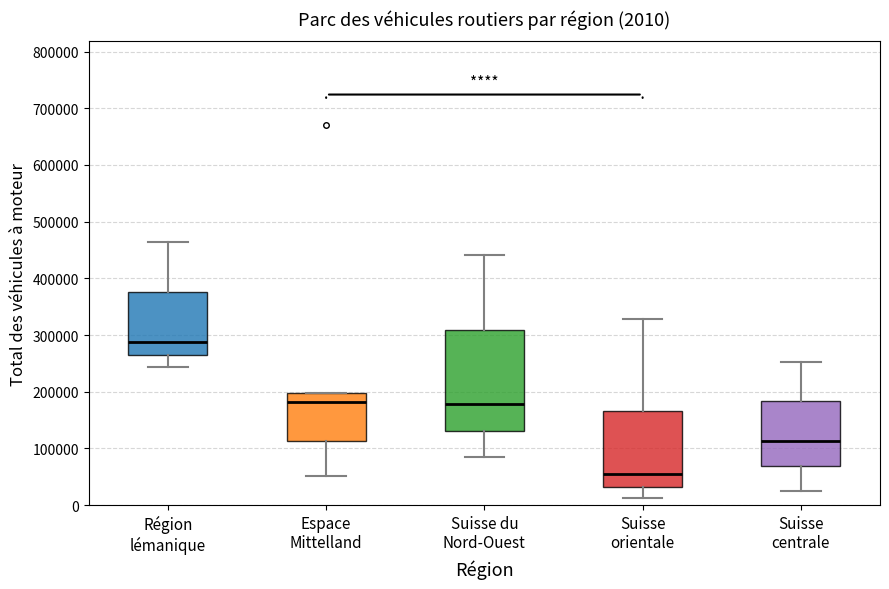

Which box has the highest median line?

Région lémanique